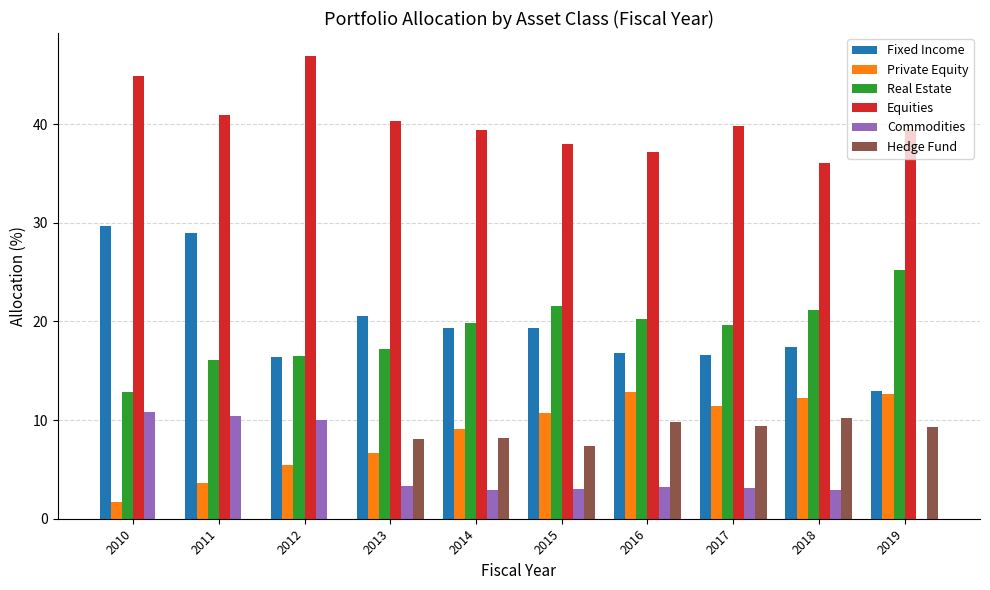

Is it true that Fixed Income equals 6.6 at 2018?

False